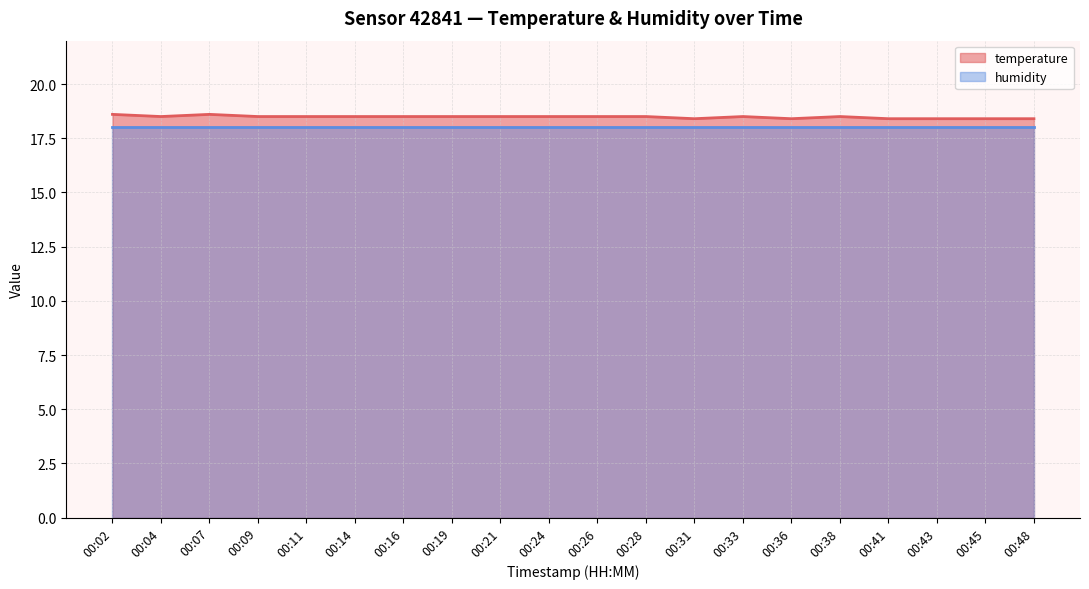

Where is the data nearest to the value 18?

00:31